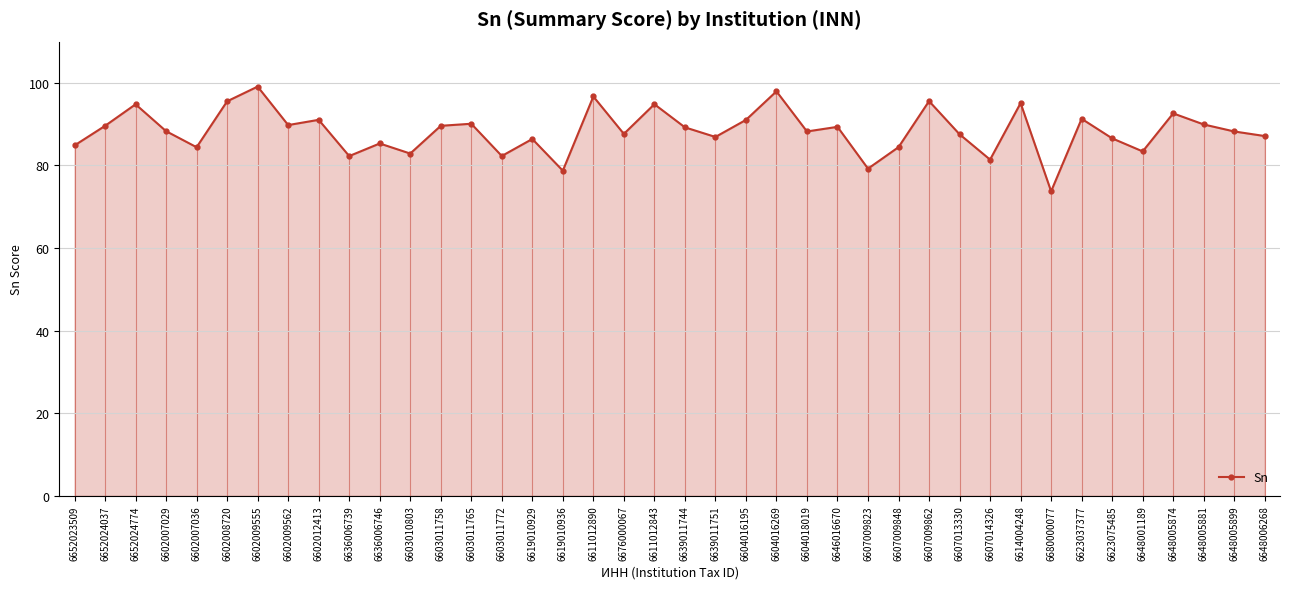

True or false: the data has more than 2 interior local peaks.

True